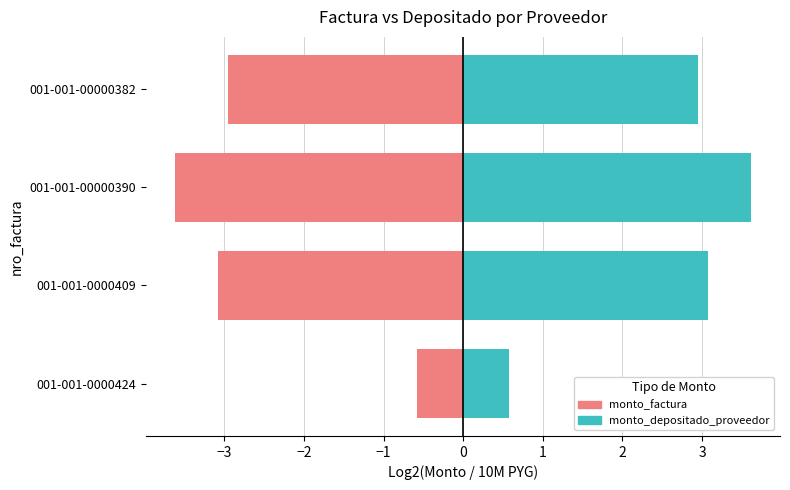

What is the minimum value shown in the chart?

-3.6